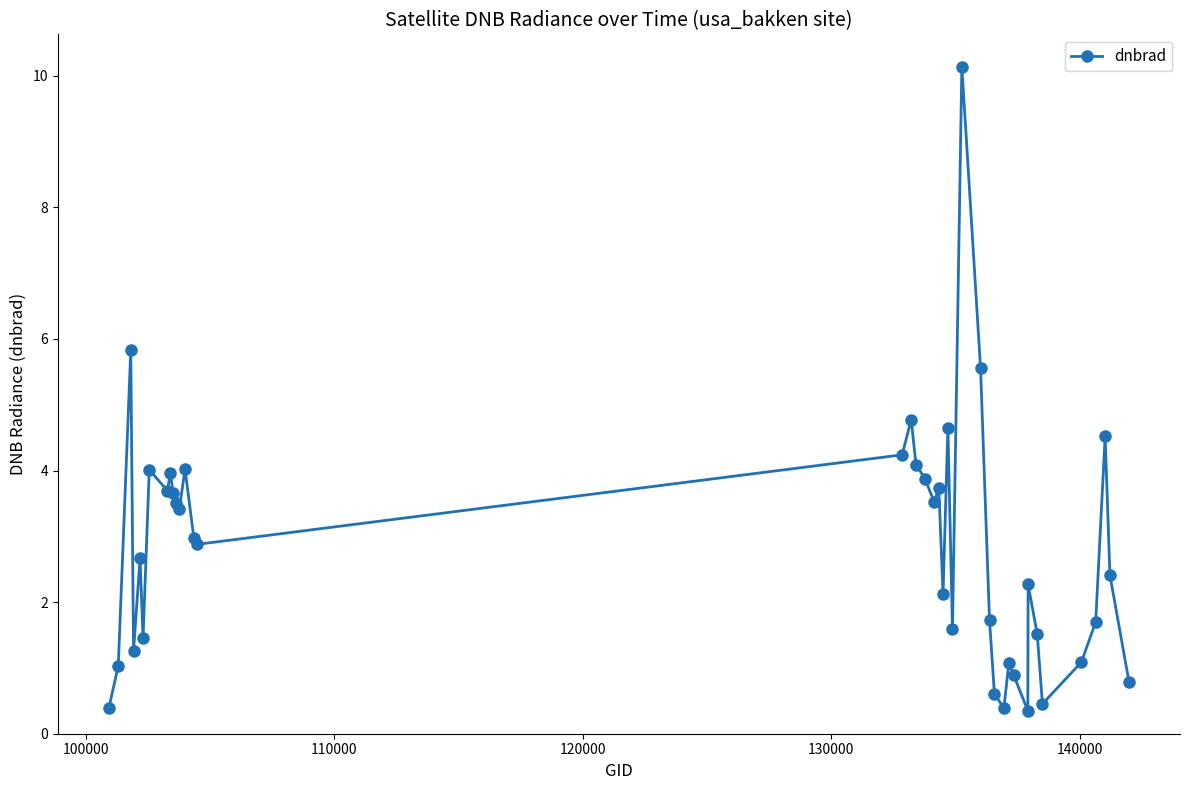

What is the sum of all values?

112.8